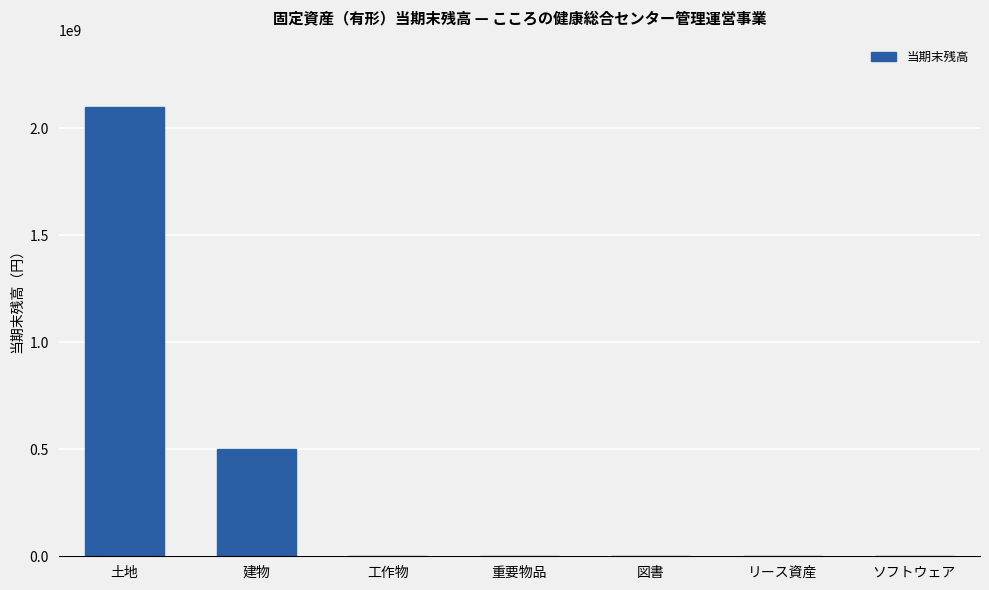

Which has a higher value, 建物 or 重要物品?

建物